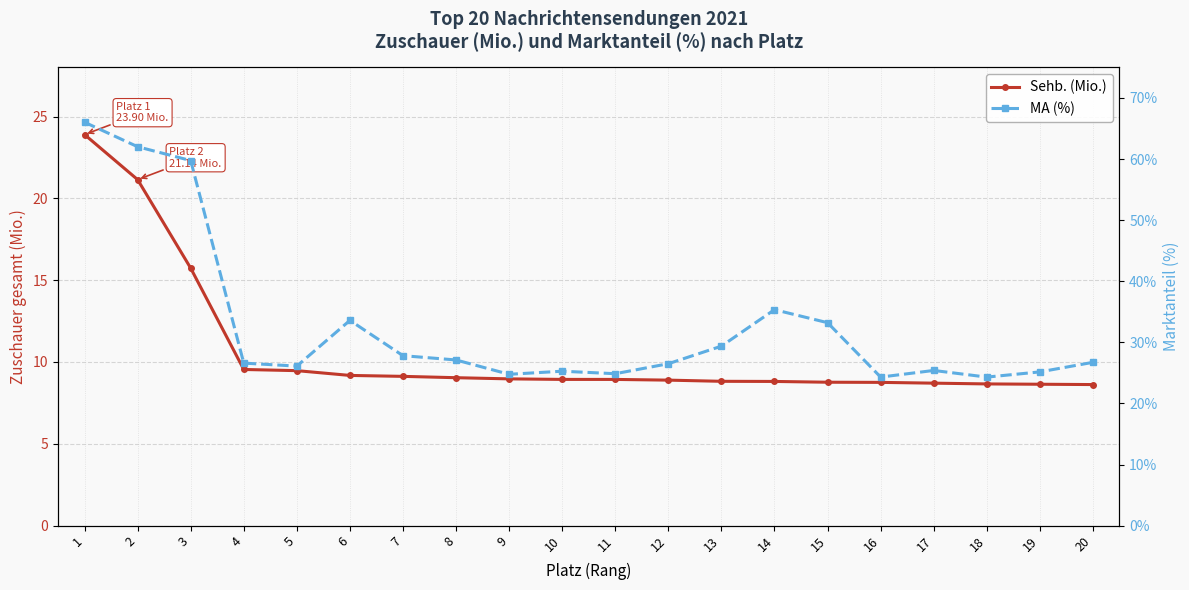

In MA (%), how many points are lower than both neighbors (excluding endpoints)?

5